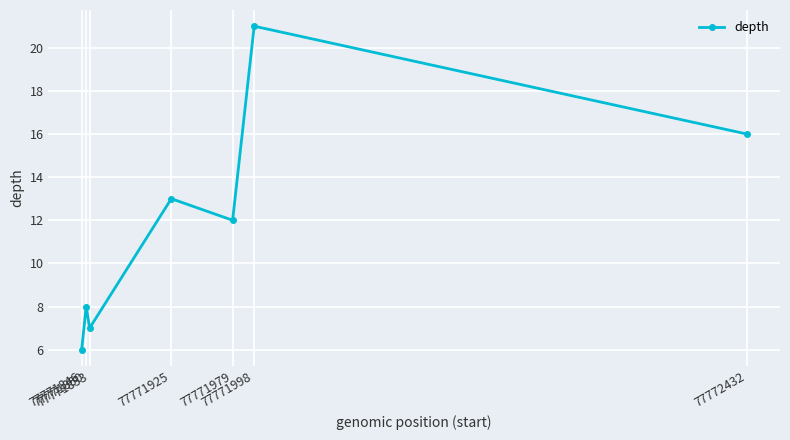

What is the difference between the maximum and second lowest values?

14